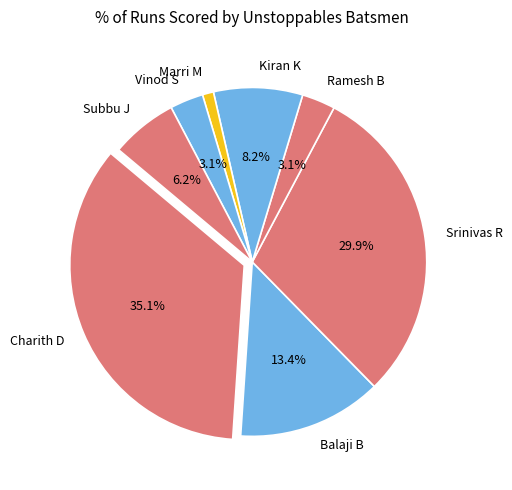

Approximately how many times larger is the value at Charith D compared to Kiran K?

4.3